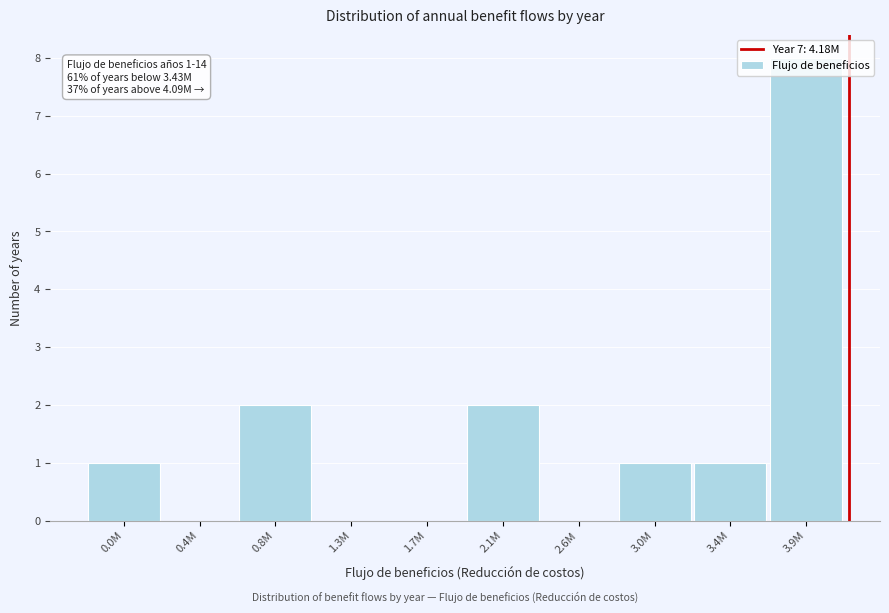

Is it true that the value at 3.9M is 11?

False